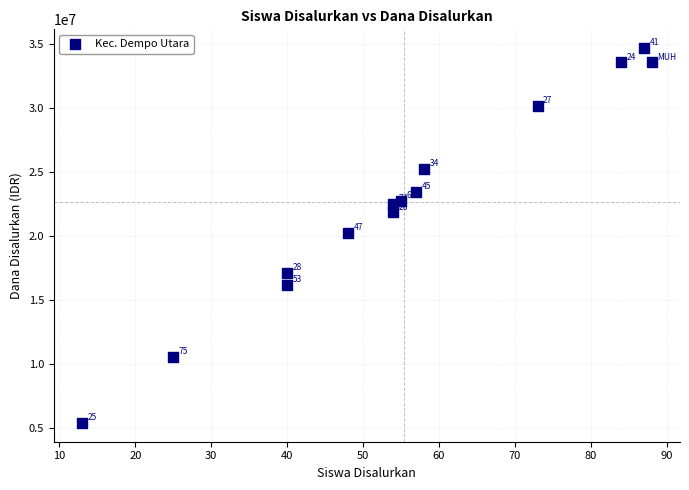

What is the range of X values (max minus min)?

75